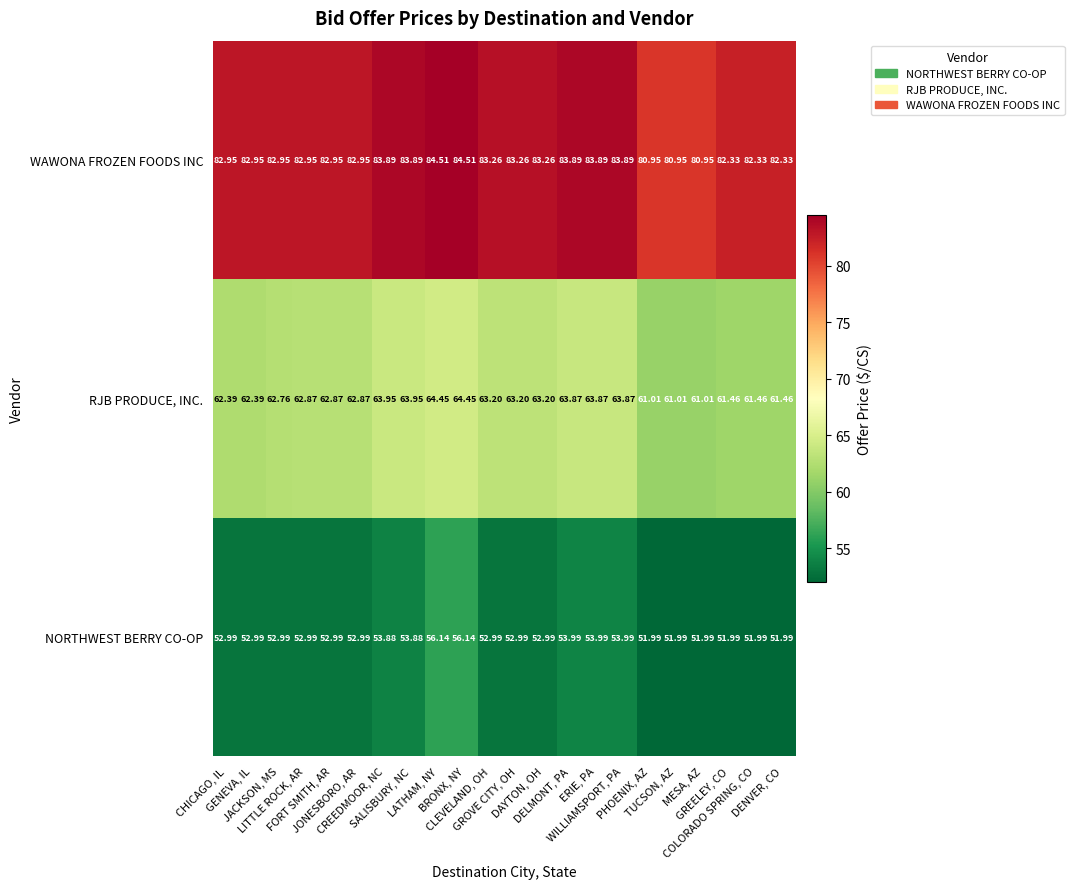

What is the spread (max minus min) of values at COLORADO SPRING, CO?

30.3